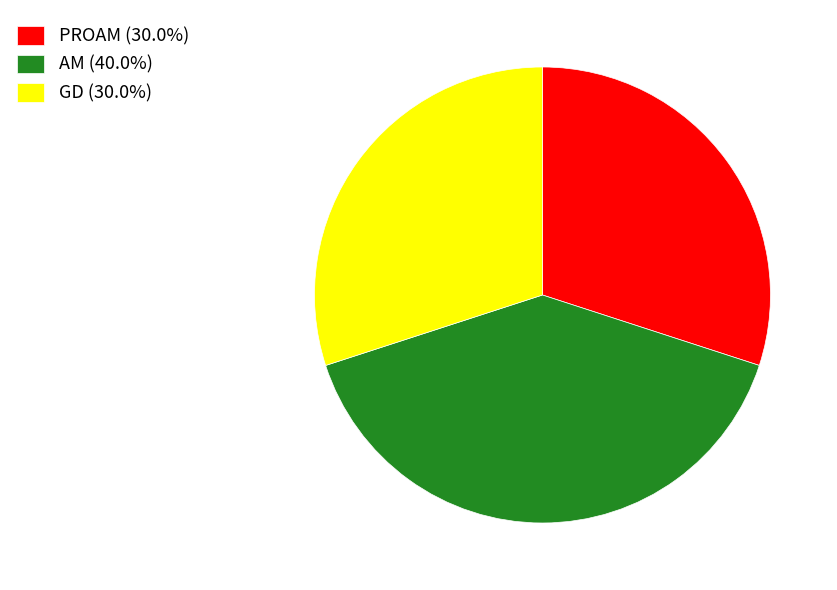

Count the number of slices in the pie.

3